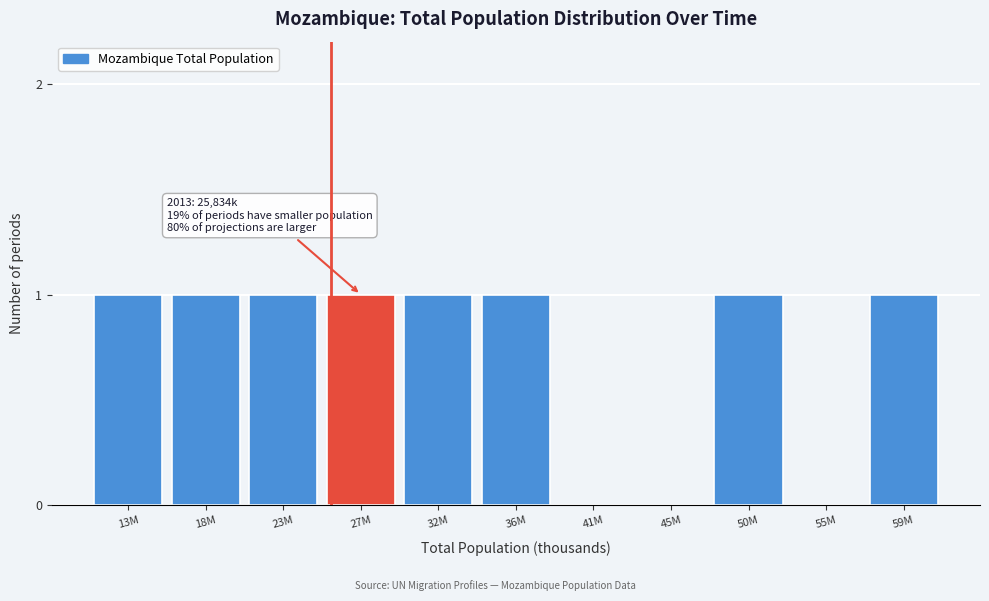

Reading left to right, what are all the values shown in this chart?

13M=1	18M=1	23M=1	27M=1	32M=1	36M=1	41M=0	45M=0	50M=1	55M=0	59M=1